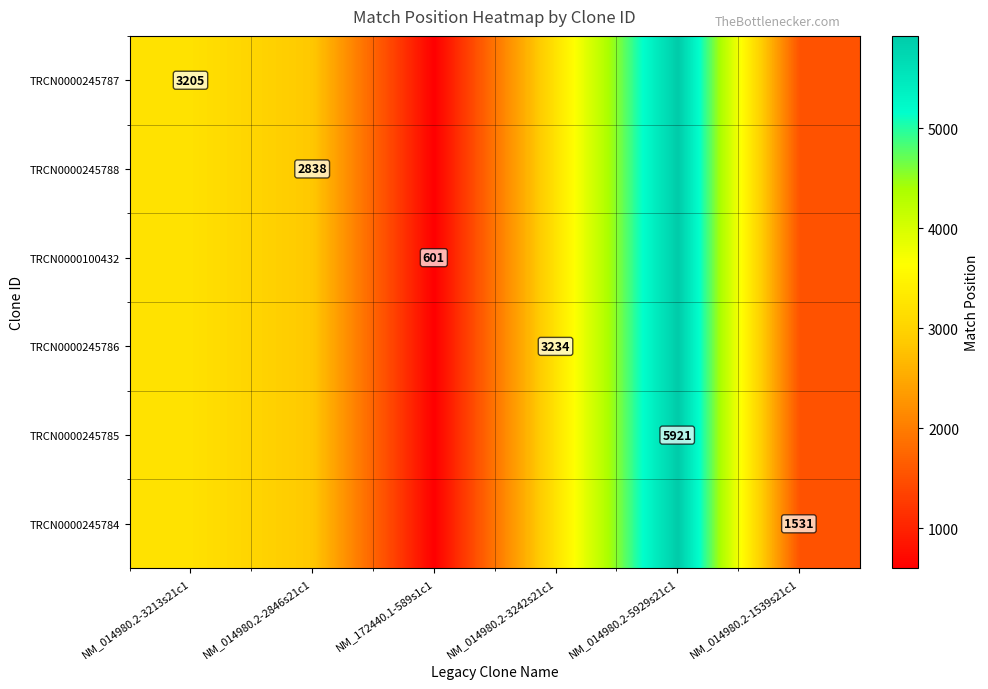

Is it true that TRCN0000245788 equals 1209 at NM_014980.2-2846s21c1?

False